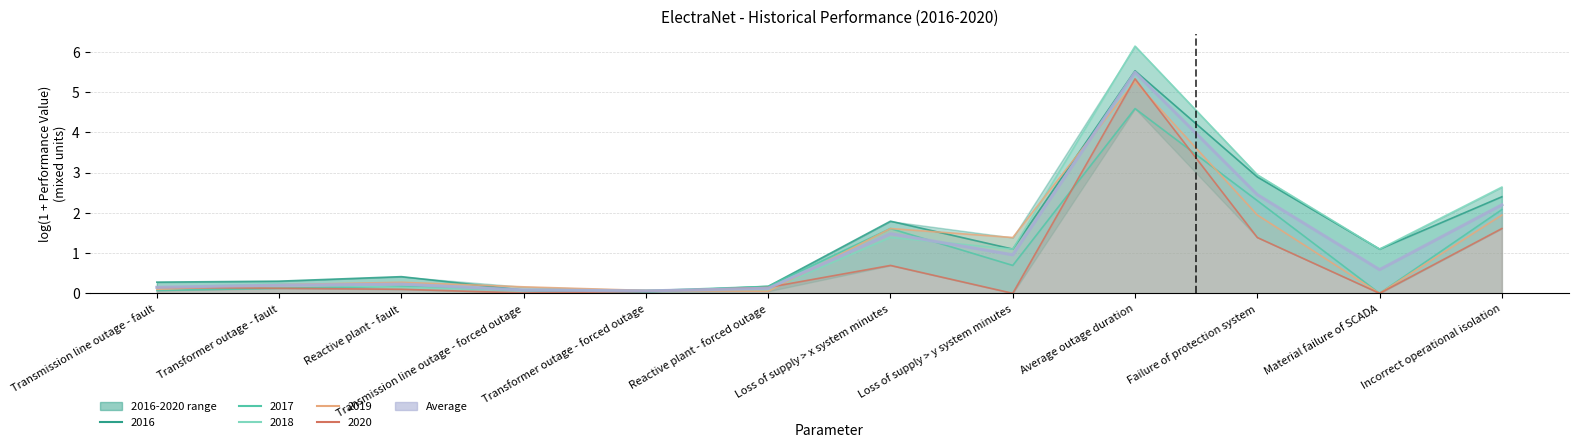

Does the chart display data point markers on the line(s)?

No